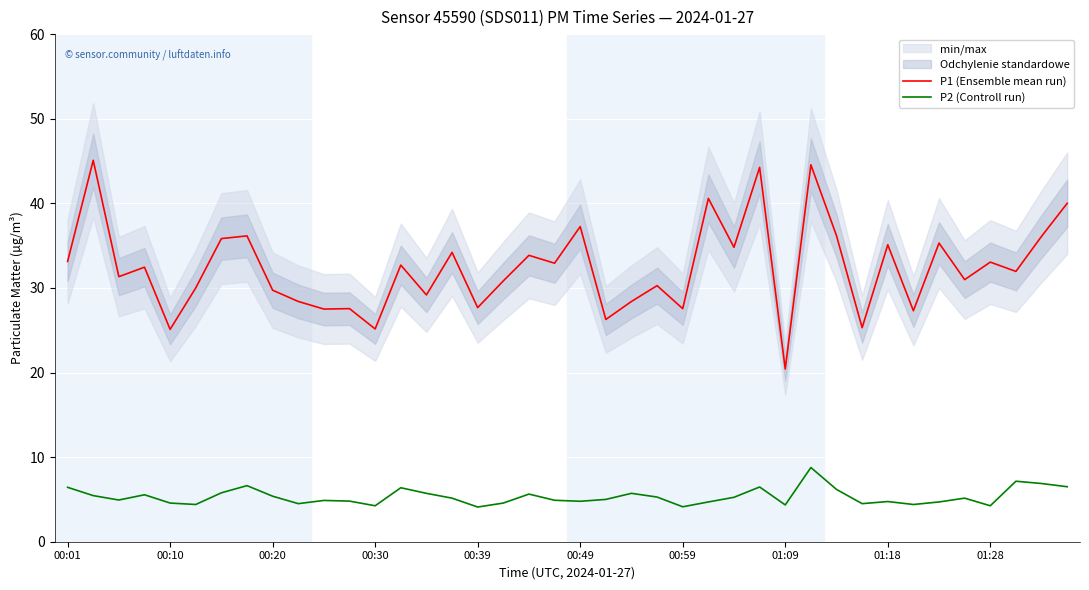

At 38, list the series in order from smallest to largest.

P2 (Controll run), P1 (Ensemble mean run)